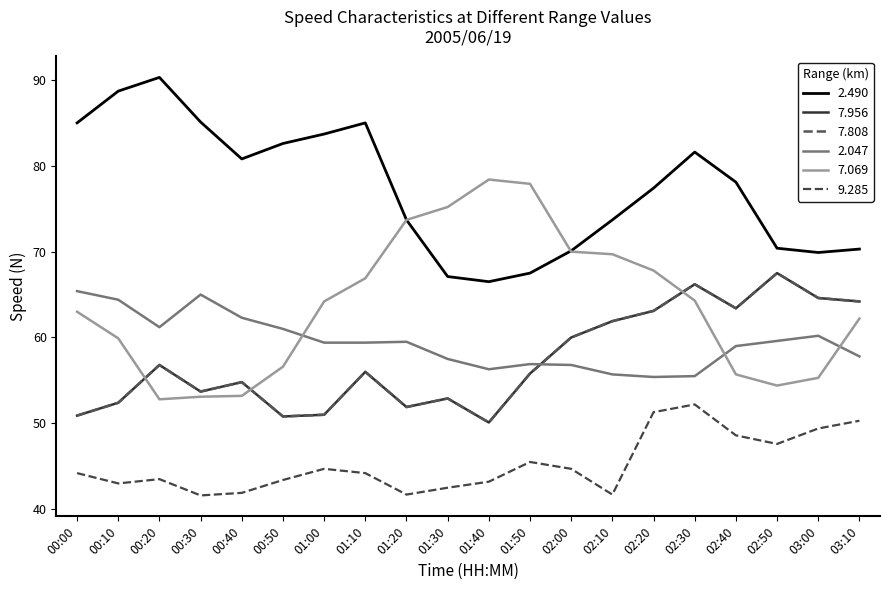

True or false: 2.490 and 7.808 intersect in this chart.

False